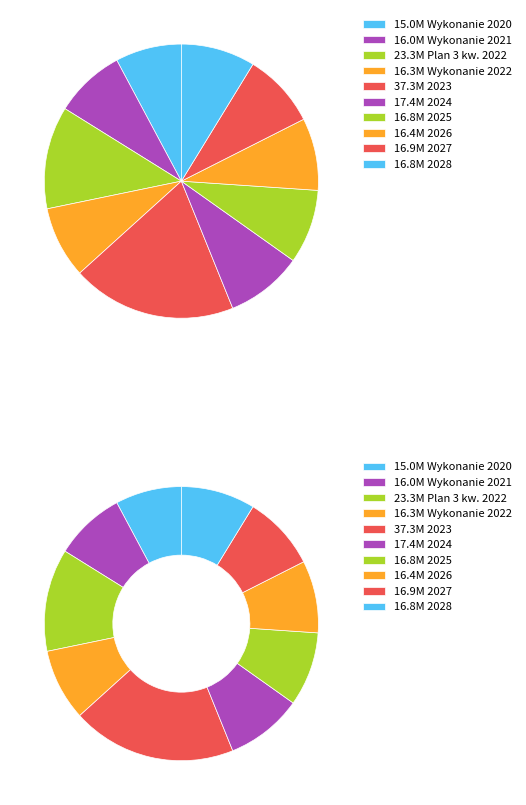

Is there any slice that represents more than half of the pie?

No